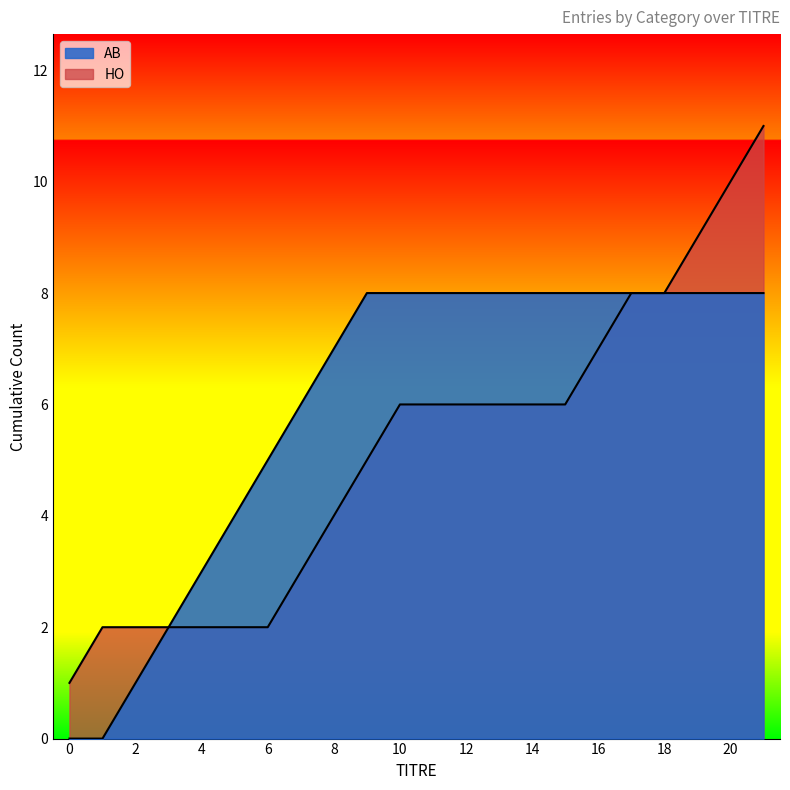

At which category is the sum across all series the highest?

21